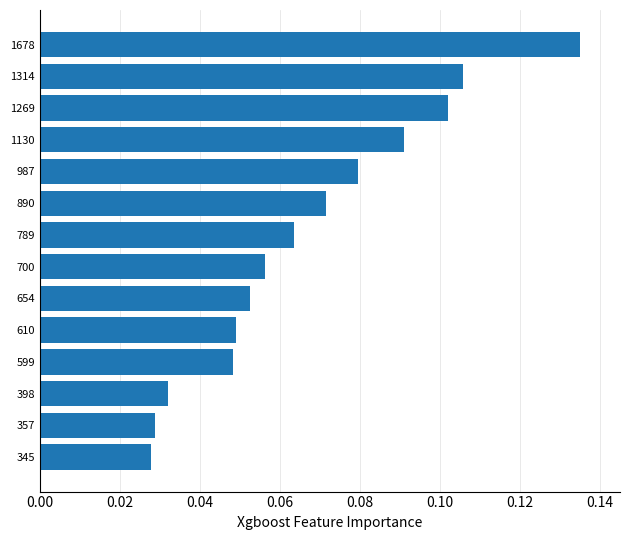

How many categories are shown in the chart?

14